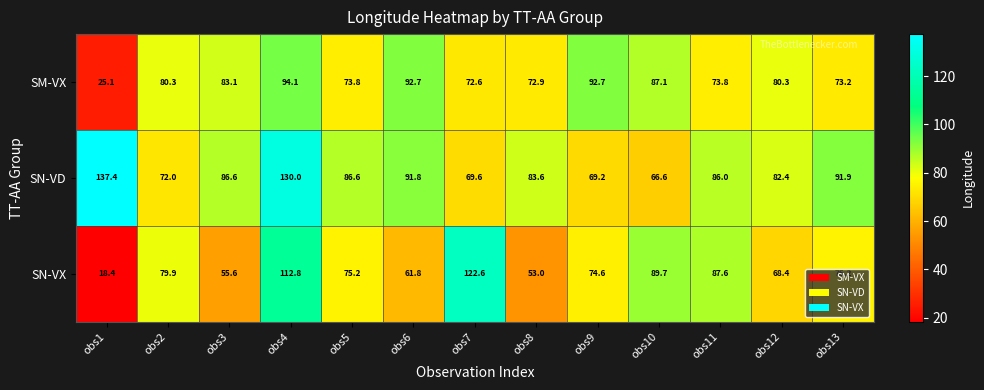

Rank the series by their average value, from highest to lowest.

SN-VD, SM-VX, SN-VX